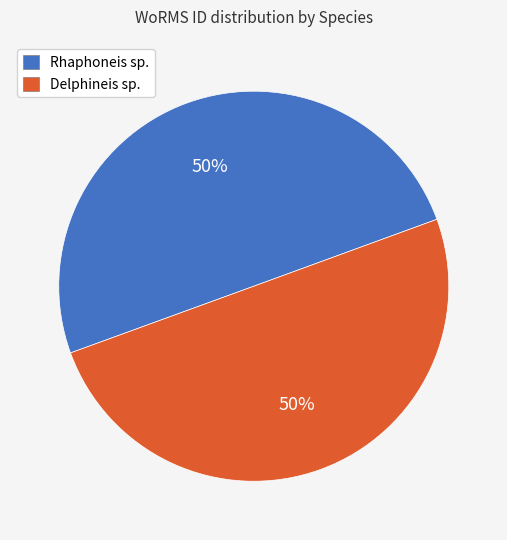

How many segments does this pie chart have?

2